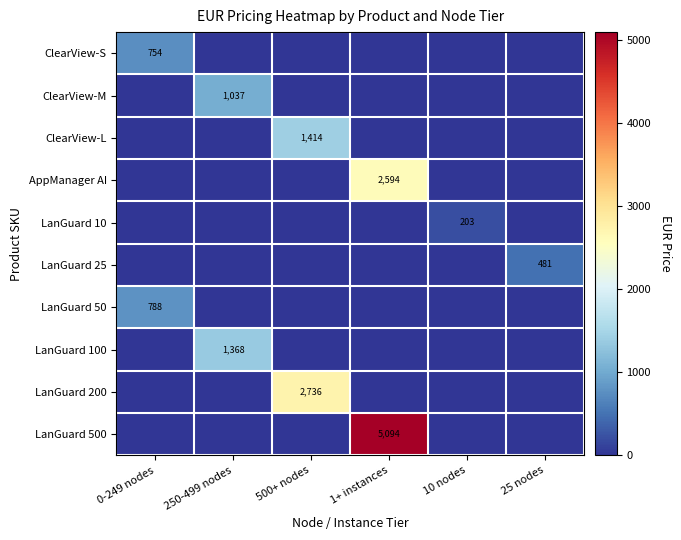

At which category is the sum across all series the highest?

1+ instances